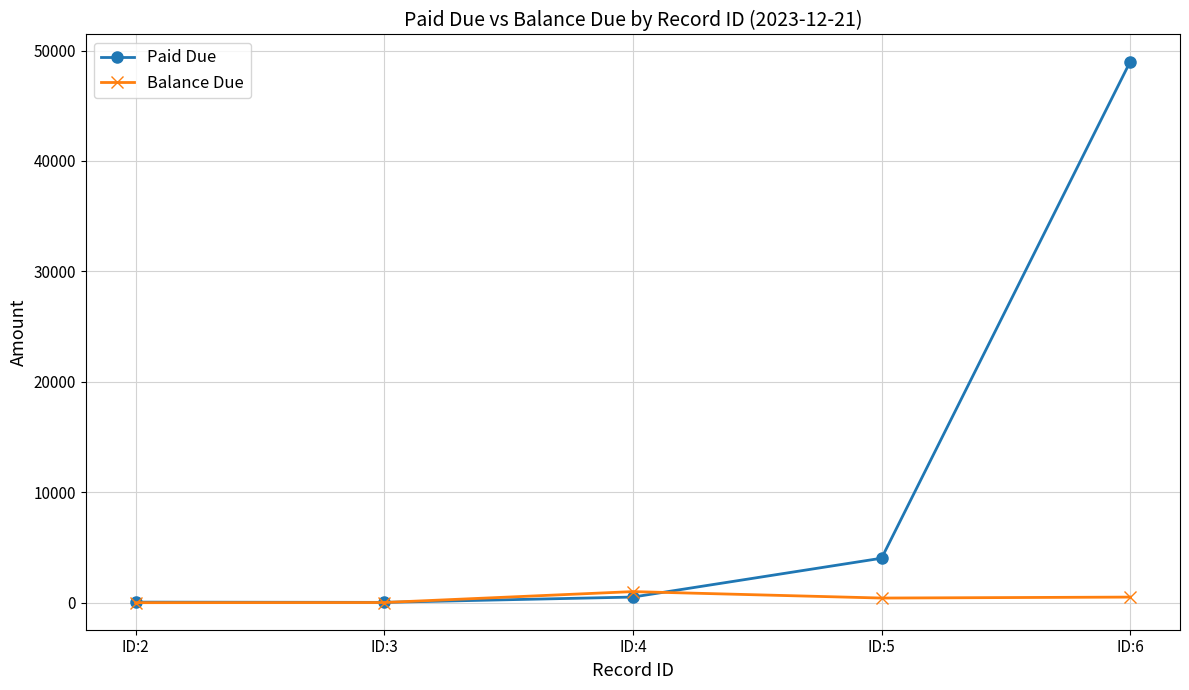

Which series has the largest total across all categories?

Paid Due